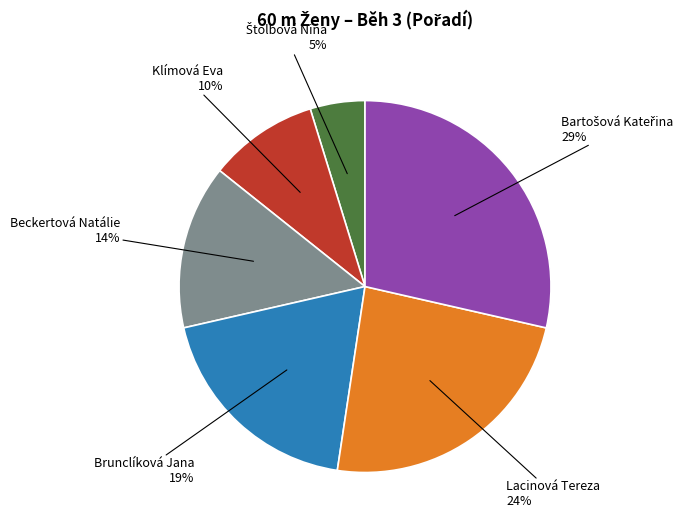

Count the number of slices in the pie.

6